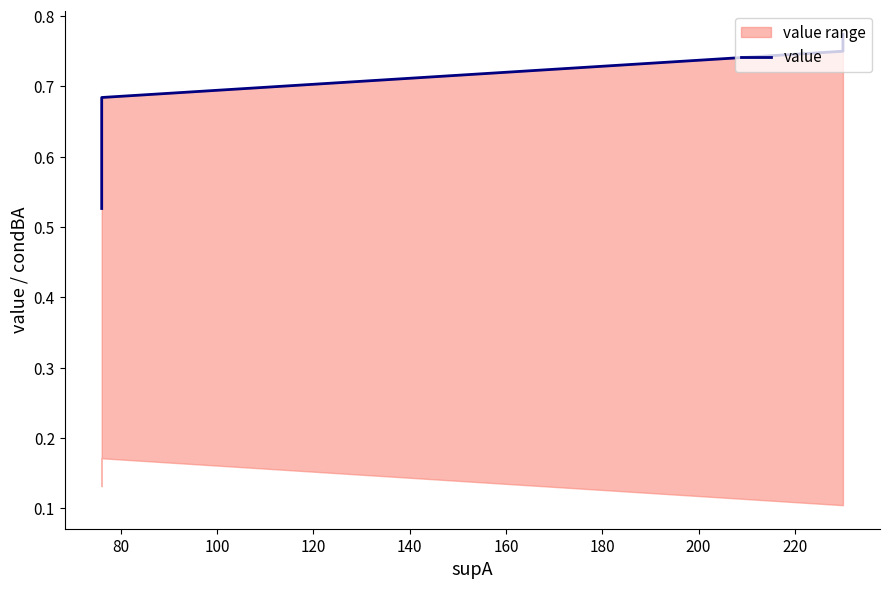

The chart shows a value of 0.7 at 100. True or false?

True